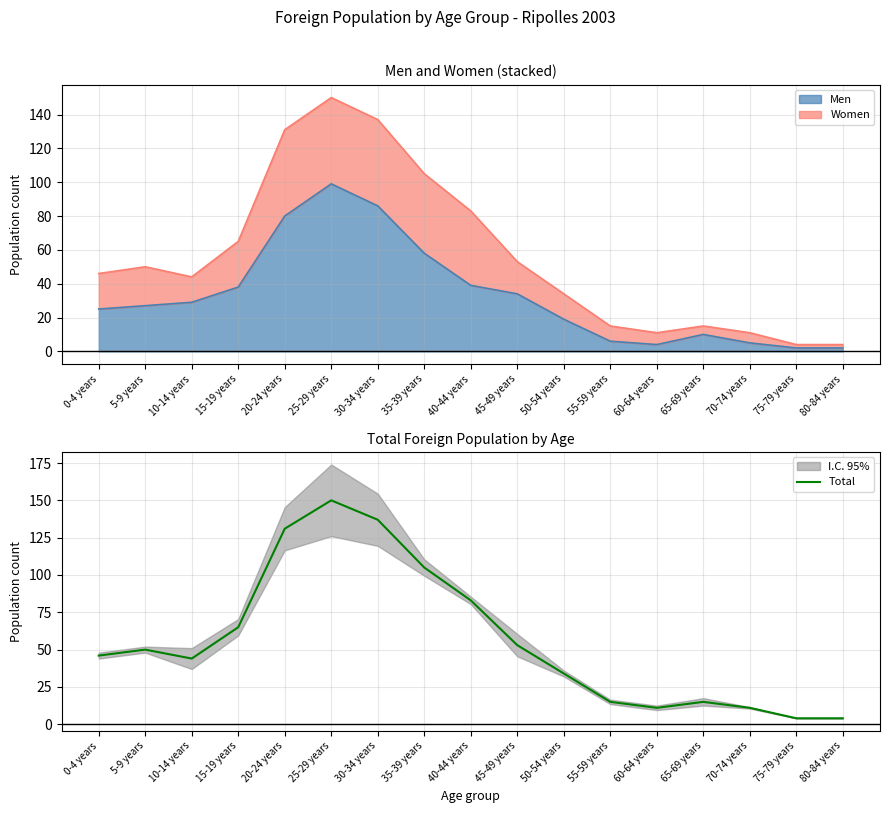

Which has a higher value, 80-84 years or 65-69 years?

65-69 years